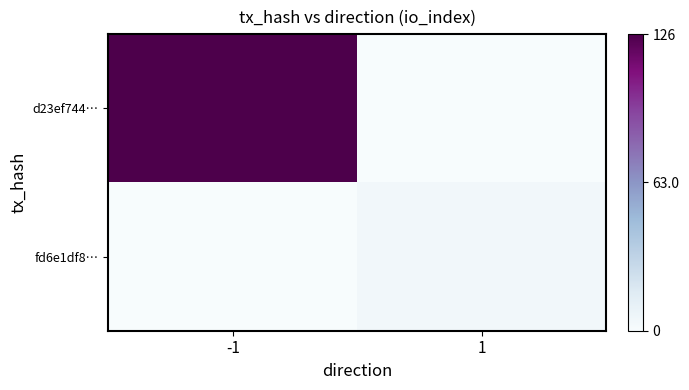

List the series in order of their peak value, lowest first.

fd6e1df8…, d23ef744…